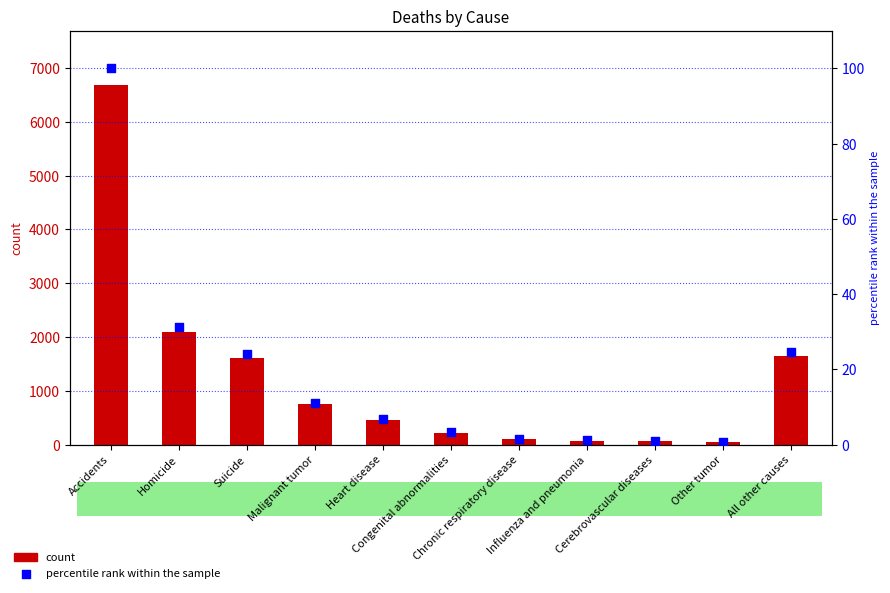

At which category is the sum across all series the highest?

Accidents